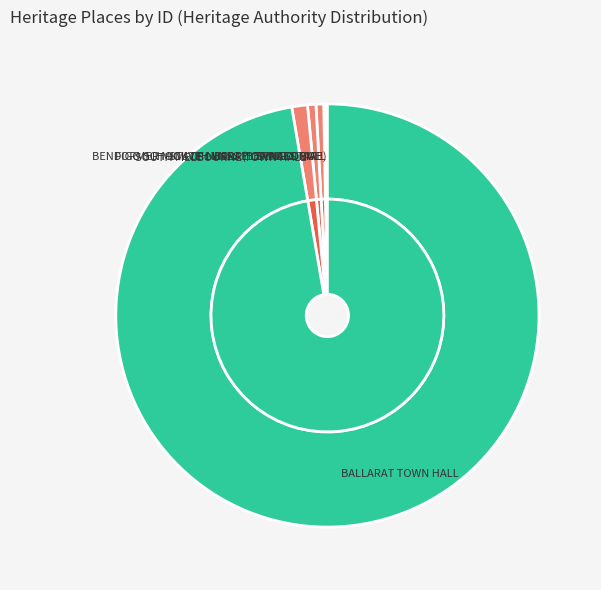

What is the change in value from FORMER MICKVEH YISRAEL SYNAGOGUE to SOUTH MELBOURNE TOWN HALL?

+773